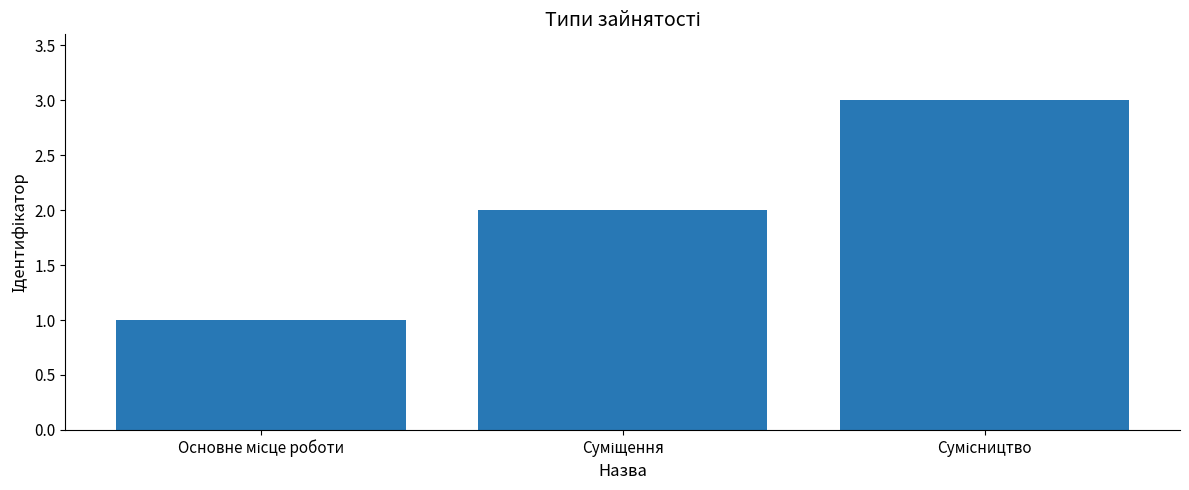

Reading right to left, list all the values displayed in this chart.

3	2	1